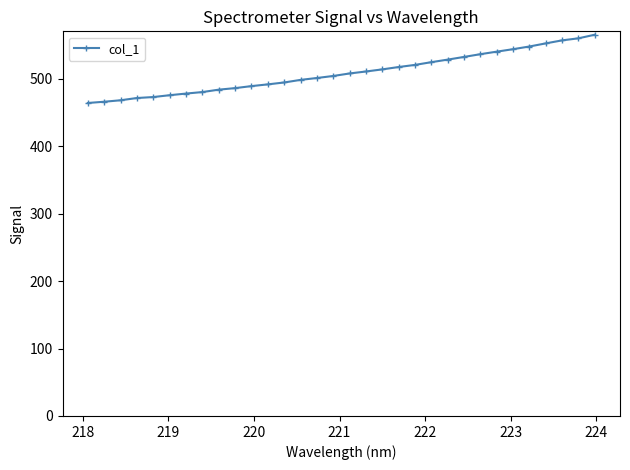

What is the smallest value displayed?

464.2